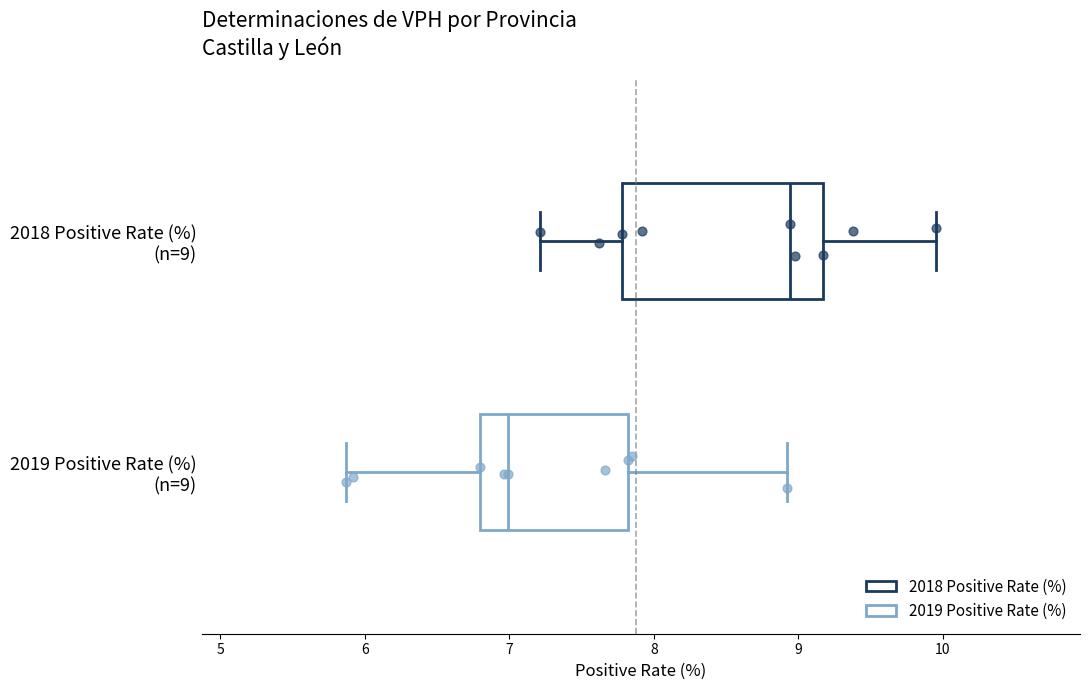

Where is the right edge of the box for 2019 Positive Rate (%) (n=9) on the x-axis? The values are not printed on the chart, so give them approximately, as read against the axis.

7.8